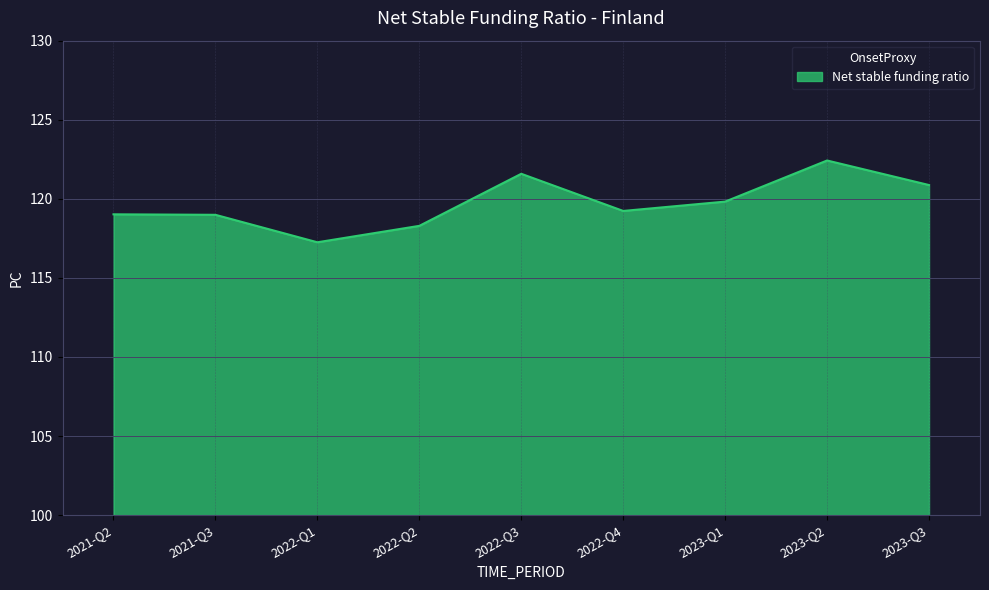

Reading right to left, what are all the values shown in this chart?

2023-Q3=120.9	2023-Q2=122.4	2023-Q1=119.8	2022-Q4=119.2	2022-Q3=121.6	2022-Q2=118.3	2022-Q1=117.3	2021-Q3=119.0	2021-Q2=119.0